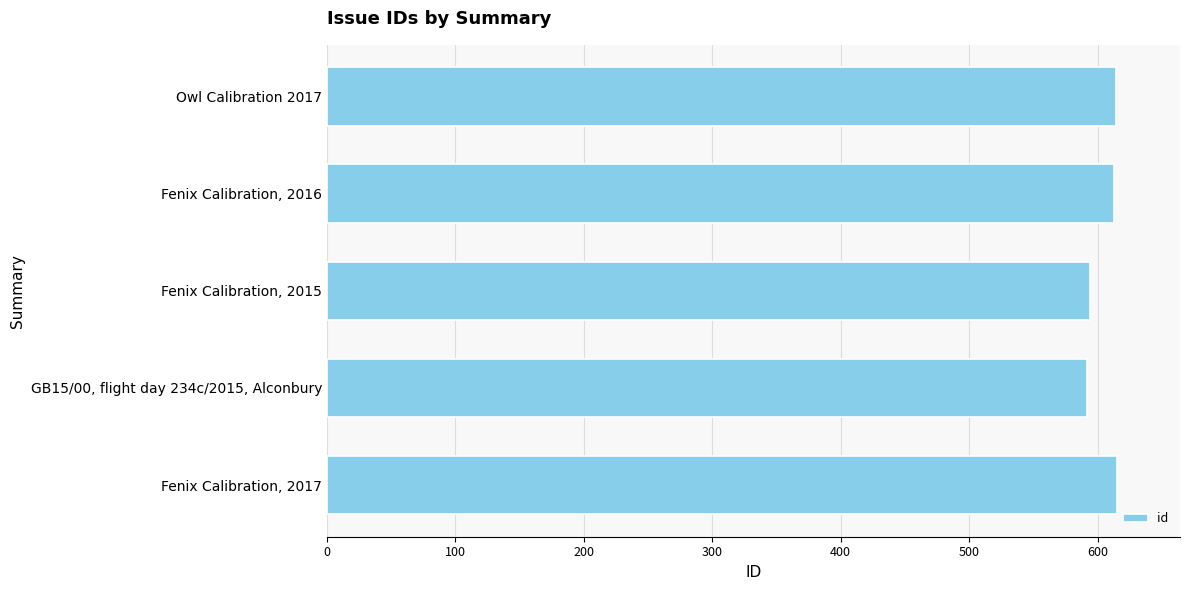

What is the sum of all values?

3028